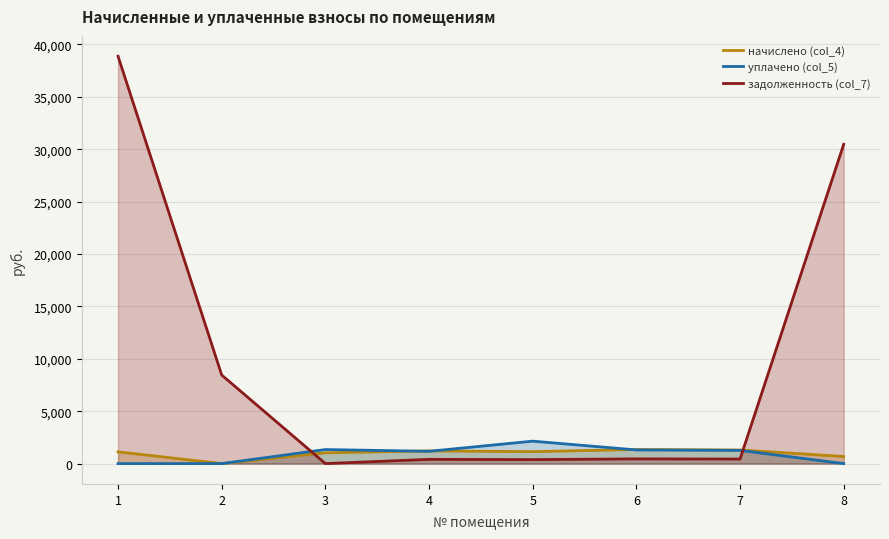

What is the spread (max minus min) of values at 7?

866.1